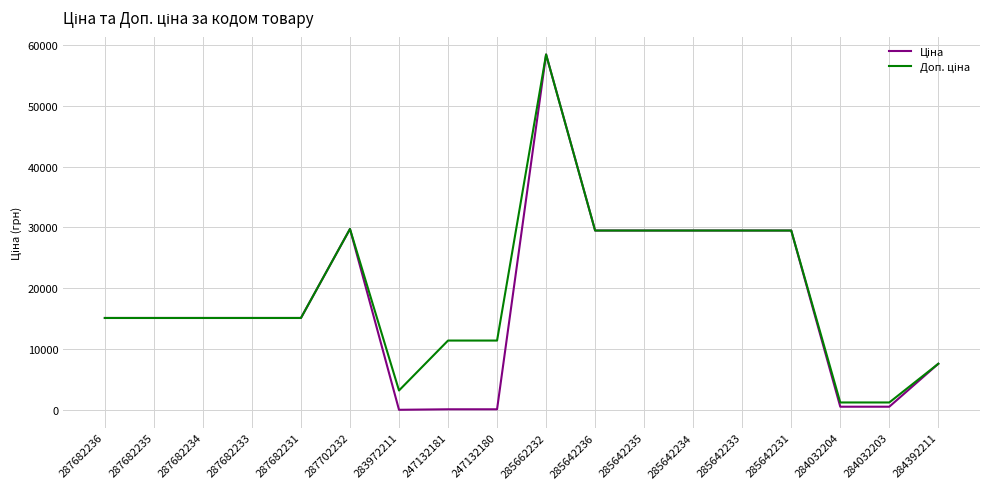

What is the total value across all series at 287682231?

30240.0